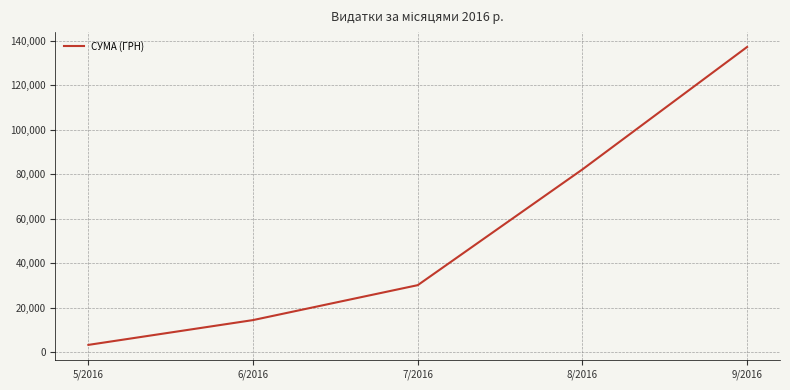

Reading left to right, list all the values displayed in this chart.

3303.3	14447.3	30136.8	82126.6	137124.8